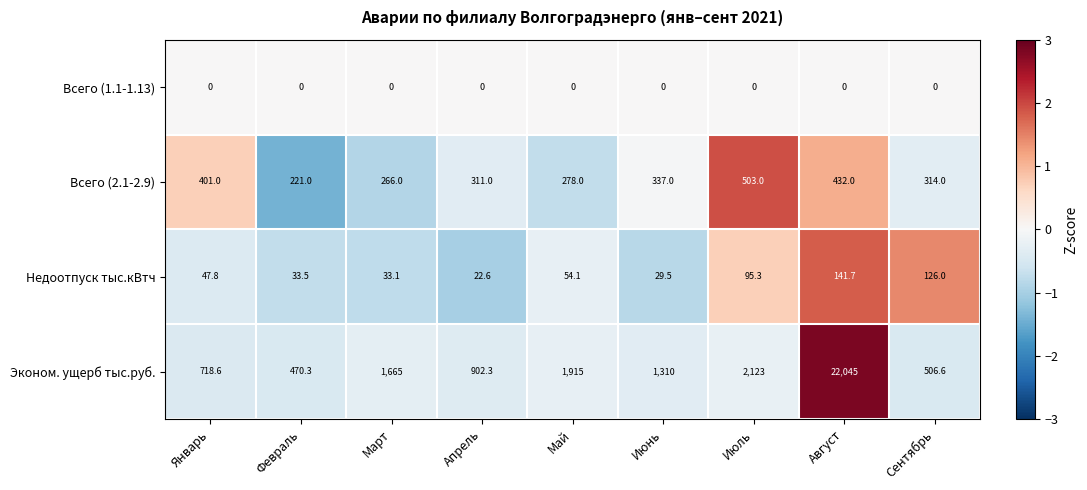

How many values in the Недоотпуск тыс.кВтч series exceed 47?

5